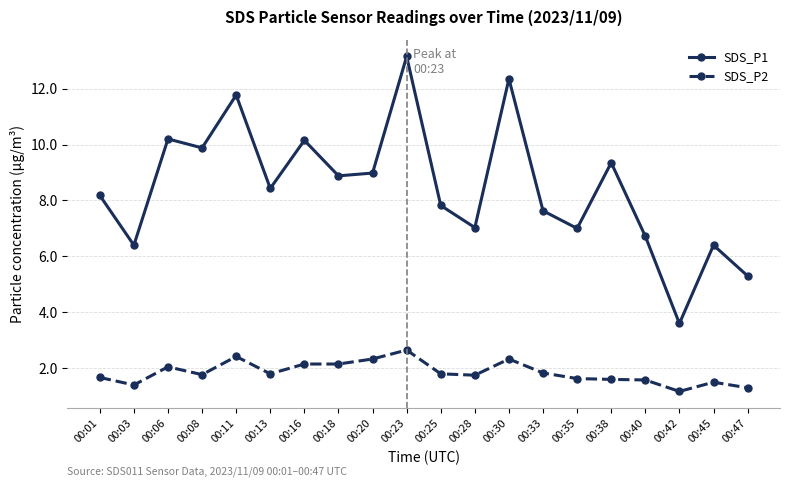

True or false: SDS_P1 and SDS_P2 cross at least once.

False